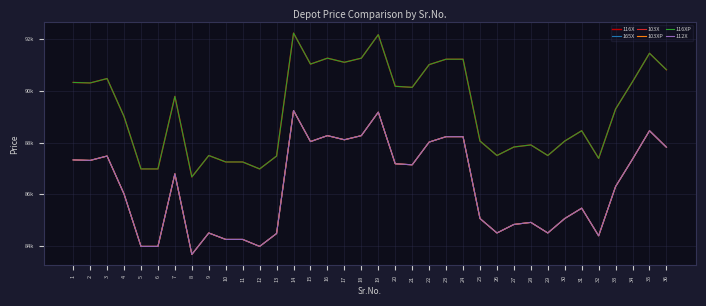

What is the total value across all series at 30?

516360